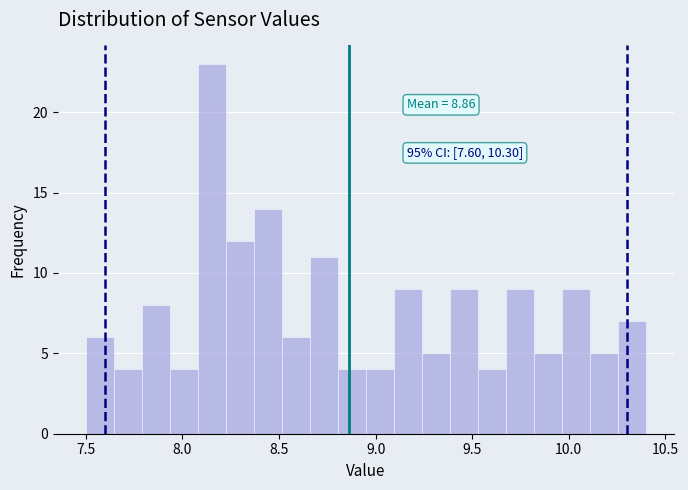

Around what value on the x-axis is the tallest bar? Give the approximate position of its centre, as read against the axis.

8.15